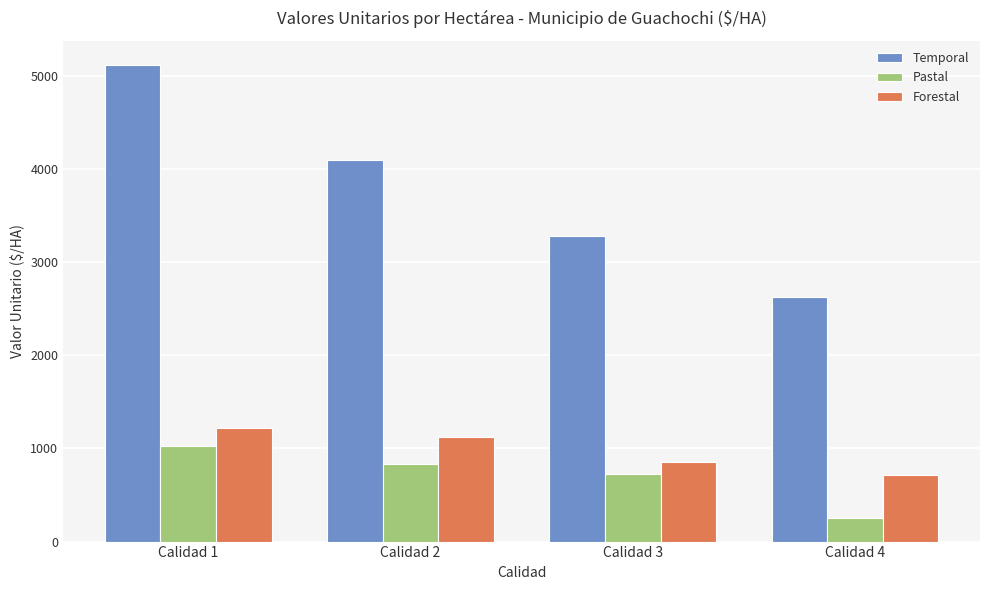

Reading right to left, what are all the values shown in this chart?

Temporal: Calidad 4=2623	Calidad 3=3279	Calidad 2=4099	Calidad 1=5123
Pastal: Calidad 4=258	Calidad 3=727	Calidad 2=838	Calidad 1=1025
Forestal: Calidad 4=719	Calidad 3=852	Calidad 2=1127	Calidad 1=1221